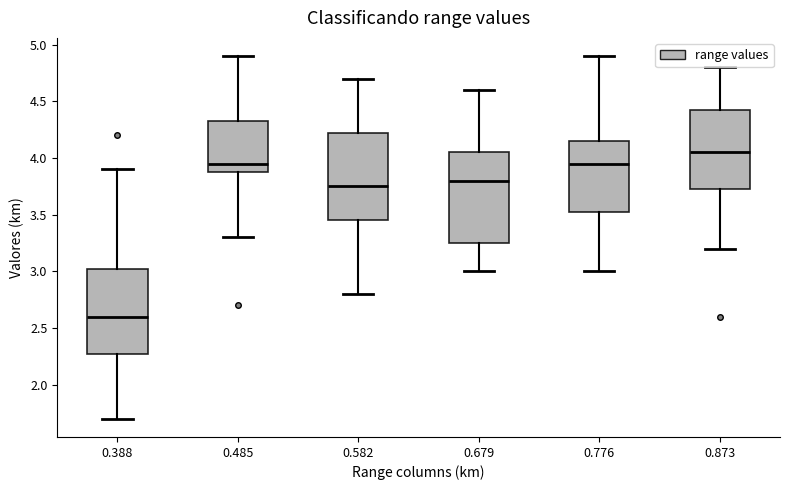

Reading left to right, read every box against the y-axis: the position of its median line, the range the box covers, and the ends of its whiskers. The values are not printed on the chart, so give them approximately, as read against the axis.

0.388: median 2.60, box 2.30 to 3.05, whiskers 1.70 to 3.90
0.485: median 3.95, box 3.90 to 4.35, whiskers 3.30 to 4.90
0.582: median 3.75, box 3.45 to 4.25, whiskers 2.80 to 4.70
0.679: median 3.80, box 3.25 to 4.05, whiskers 3.00 to 4.60
0.776: median 3.95, box 3.55 to 4.15, whiskers 3.00 to 4.90
0.873: median 4.05, box 3.75 to 4.45, whiskers 3.20 to 4.80